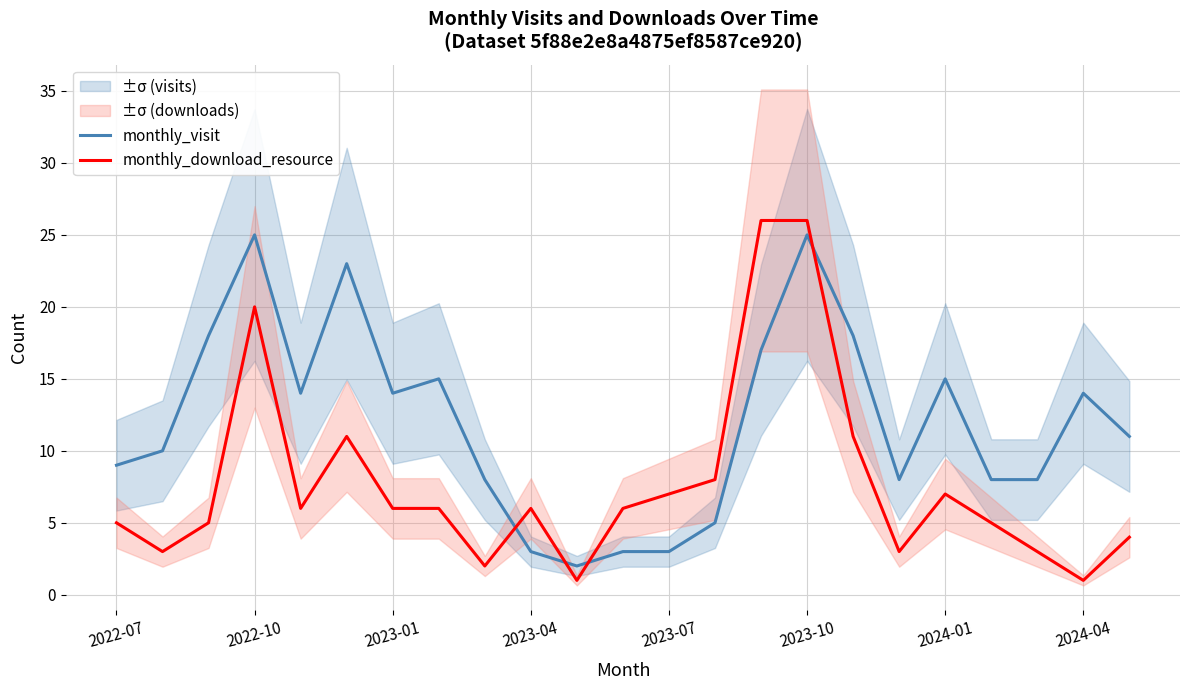

True or false: monthly_visit and monthly_download_resource cross at least once.

True